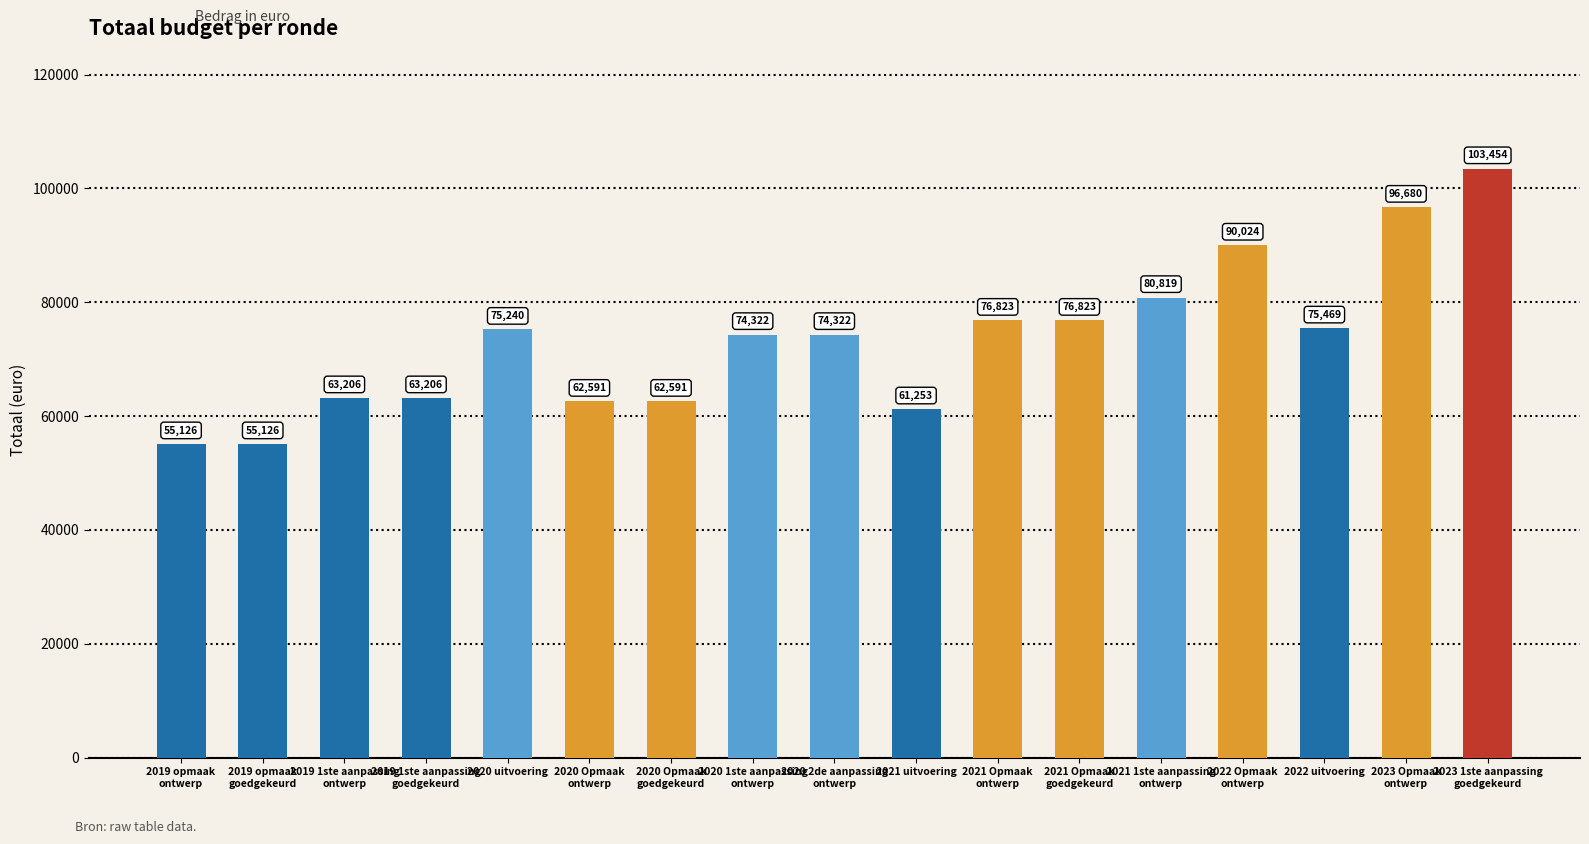

What is the approximate value at 2020 Opmaak
ontwerp, to the nearest 50?

62600